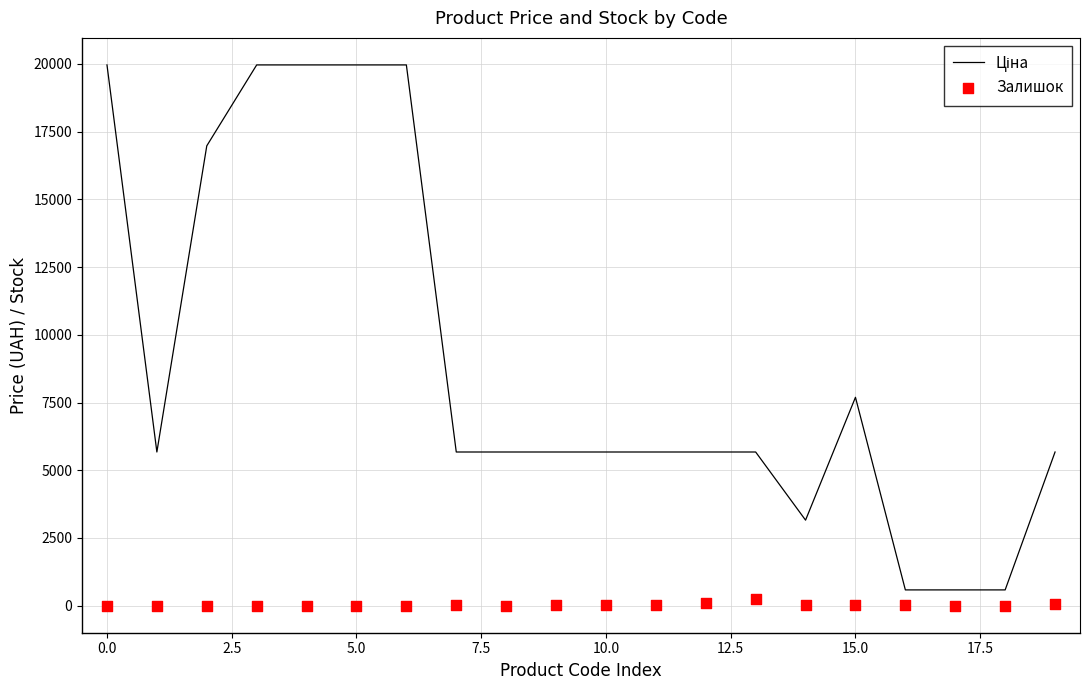

What is the total value across all series at 15?

7704.1